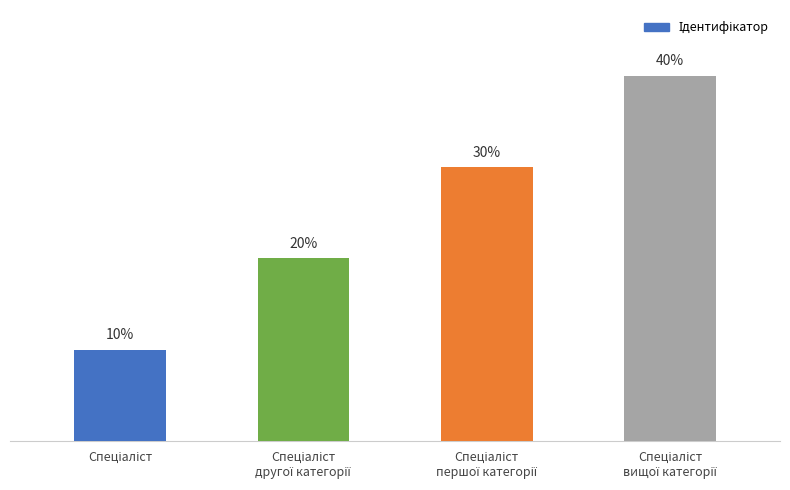

Are the bars horizontal?

No